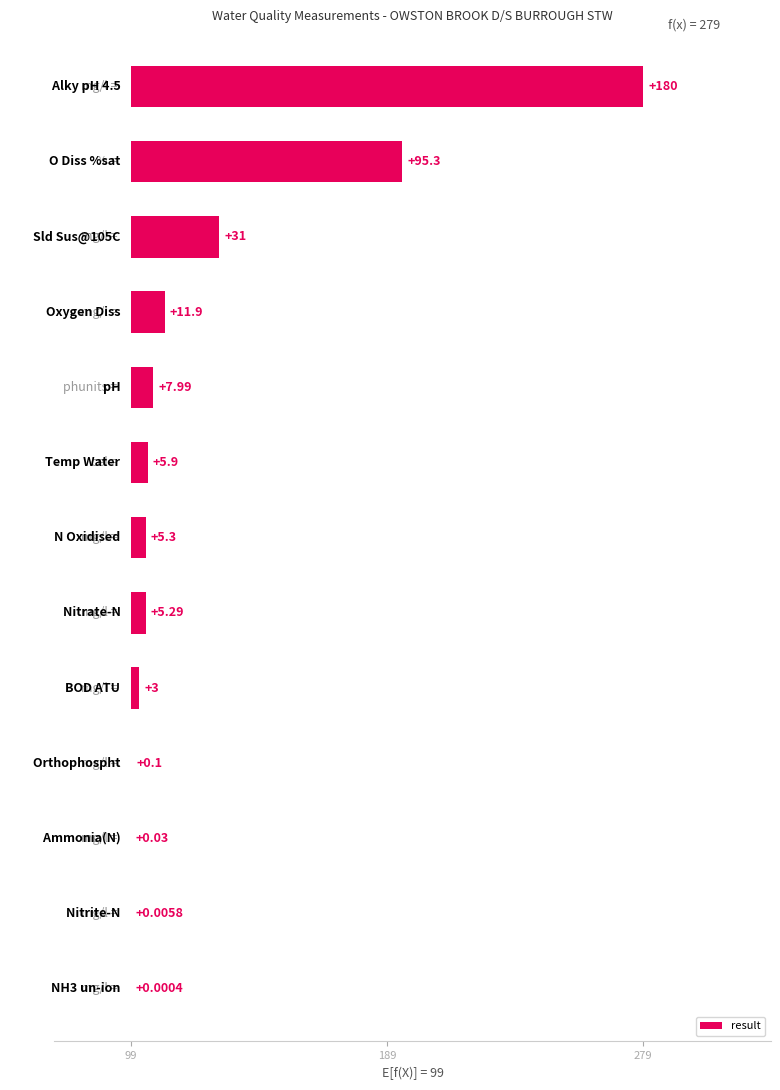

How many series are shown in this chart?

1